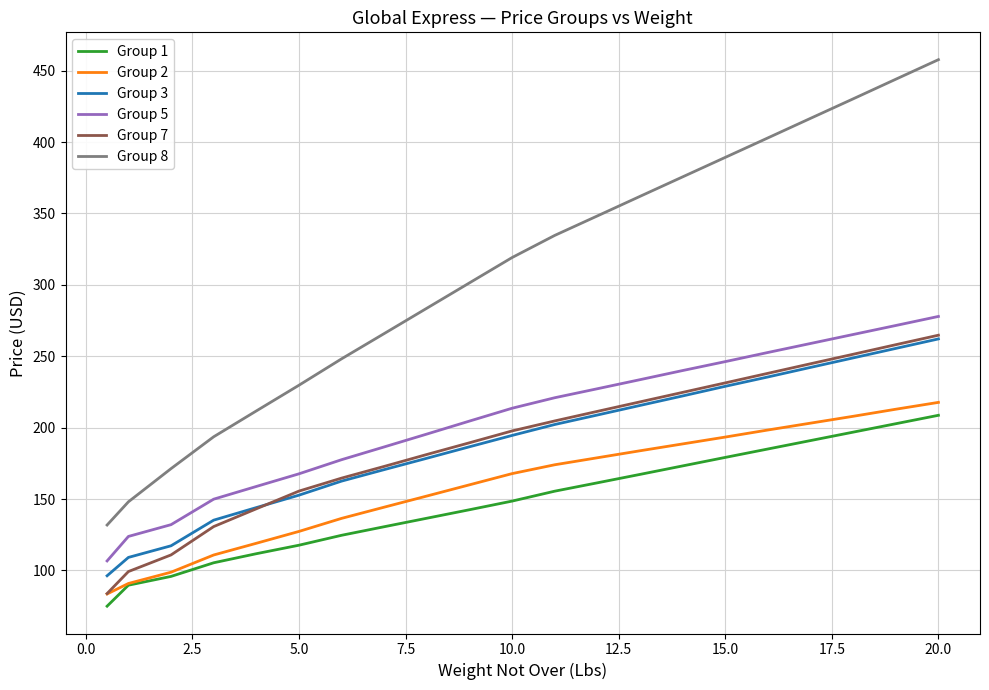

Which series has the largest range (max minus min)?

Group 8